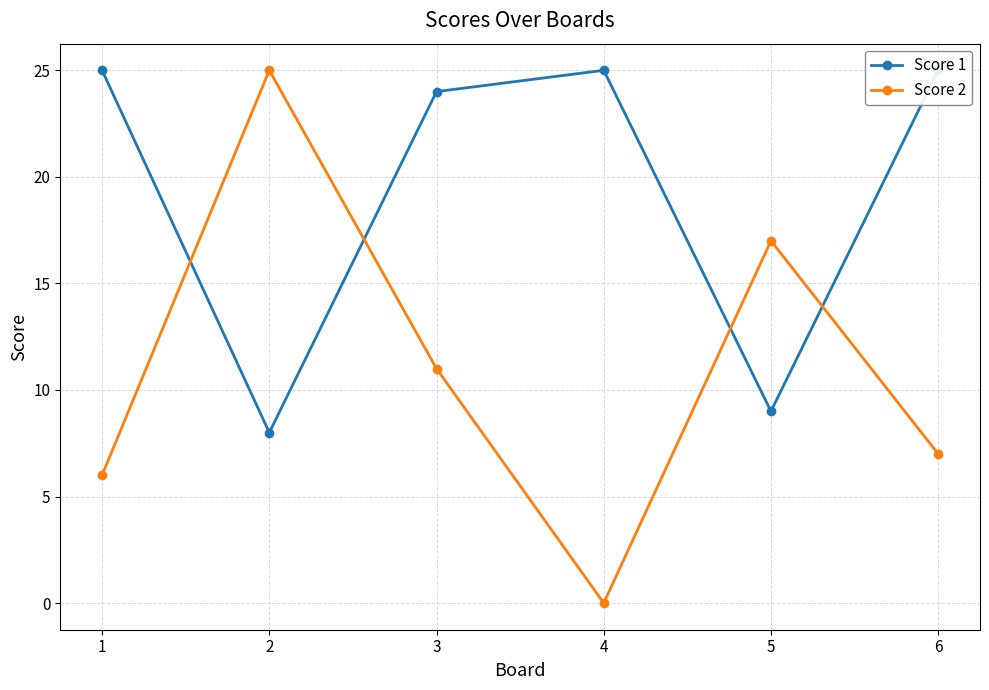

Between which two adjacent categories do Score 1 and Score 2 first intersect?

1 and 2